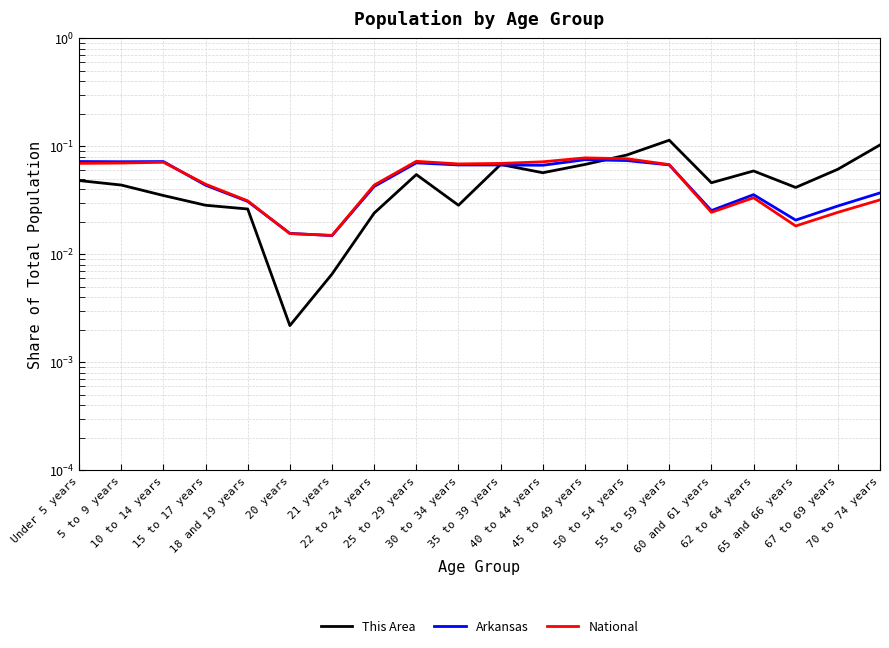

What is the total value across all series at 40 to 44 years?

0.2